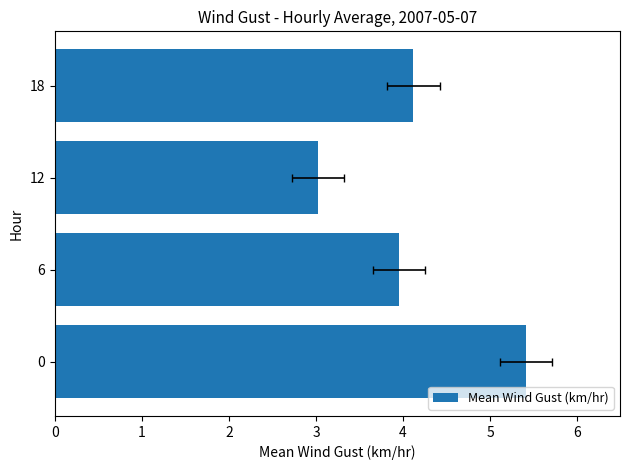

How many data points are above 4?

2